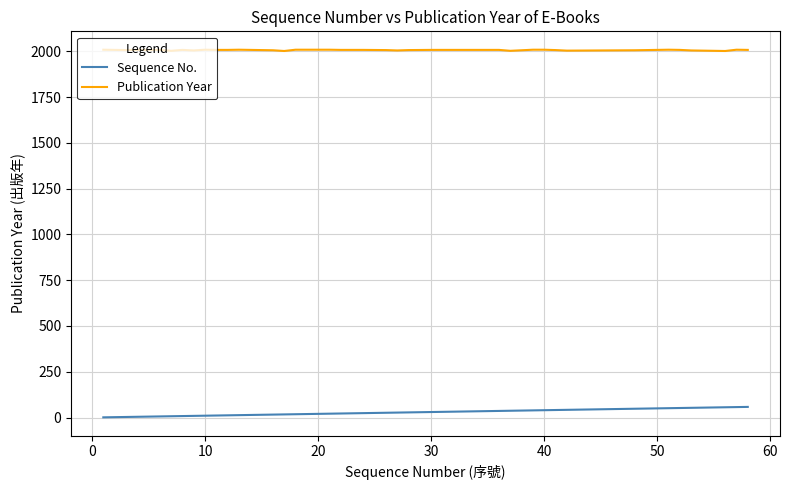

List the series in order of their peak value, highest first.

Publication Year, Sequence No.